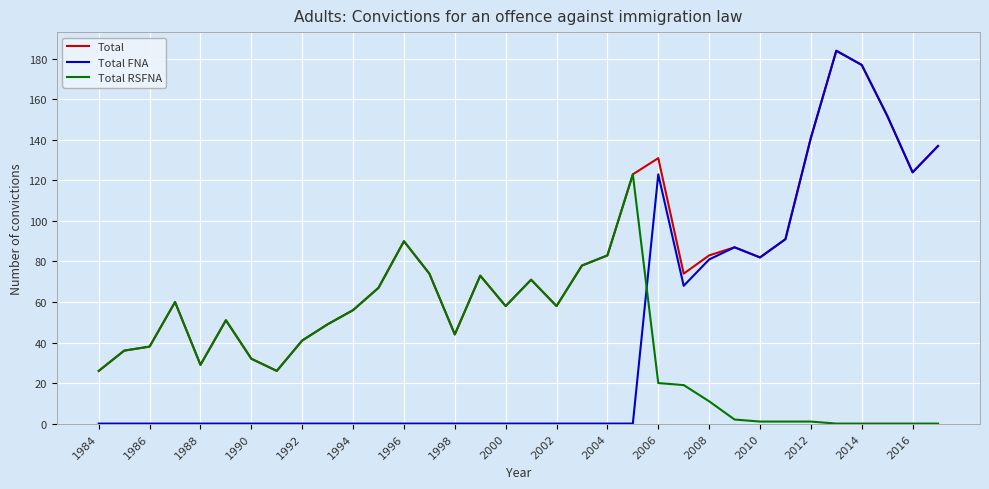

What is the highest value of the Total FNA series?

184